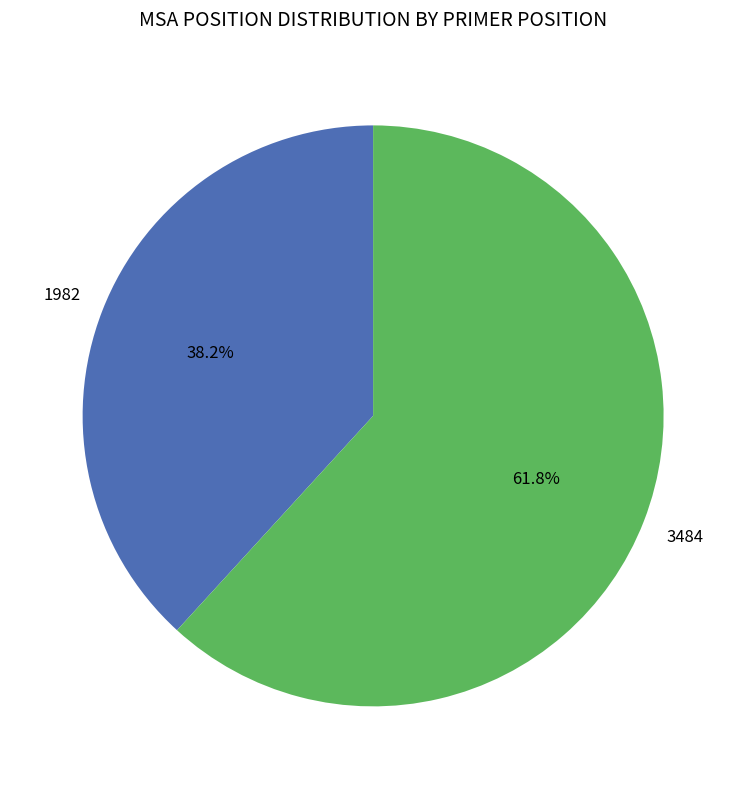

How many slices are in this pie chart?

2